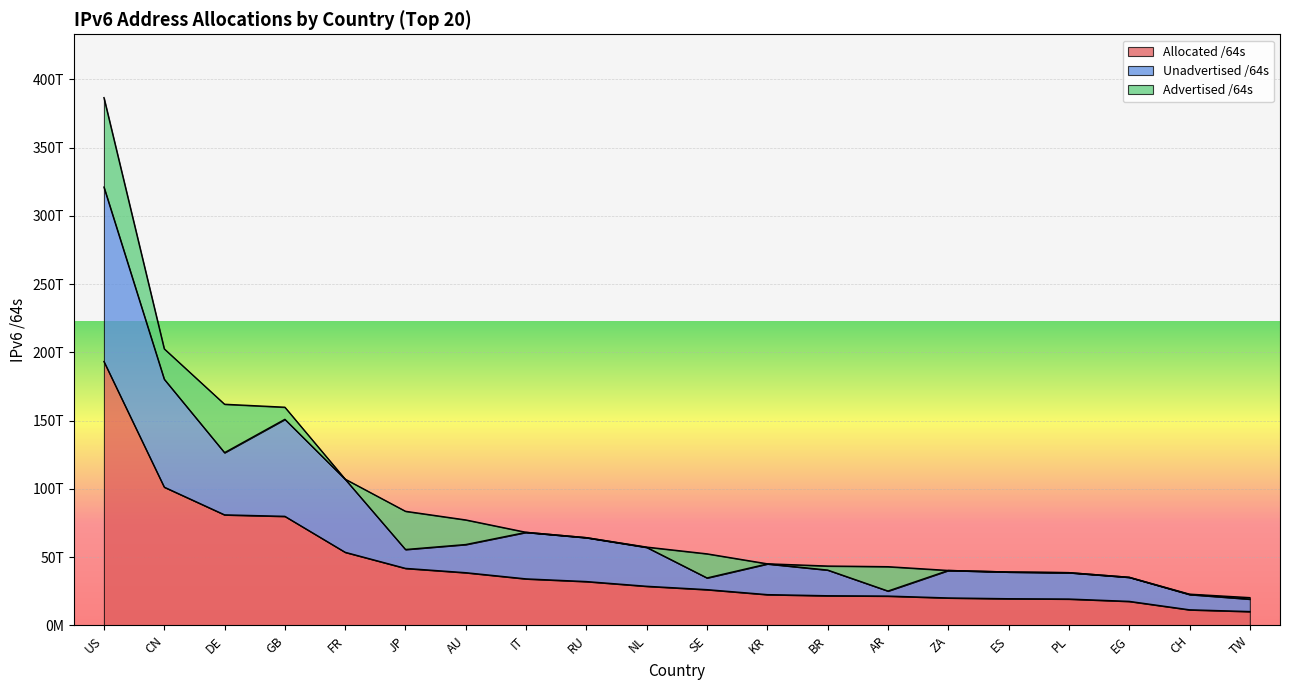

At which label is Unadvertised /64s closest to 170155105877629?

CN